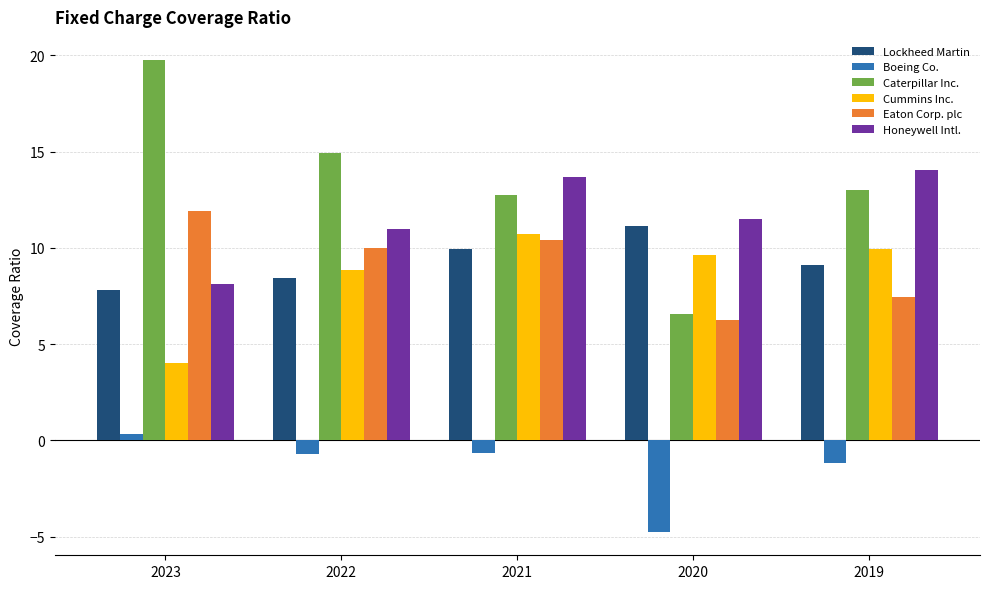

The Caterpillar Inc. series shows 6.6 at 2020. True or false?

True